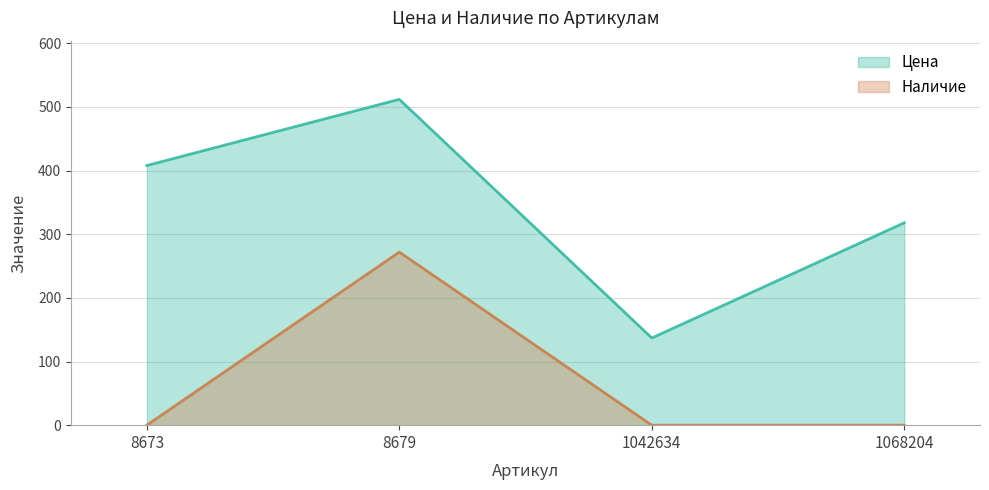

What is the difference between the maximum and minimum values in the Наличие series?

272